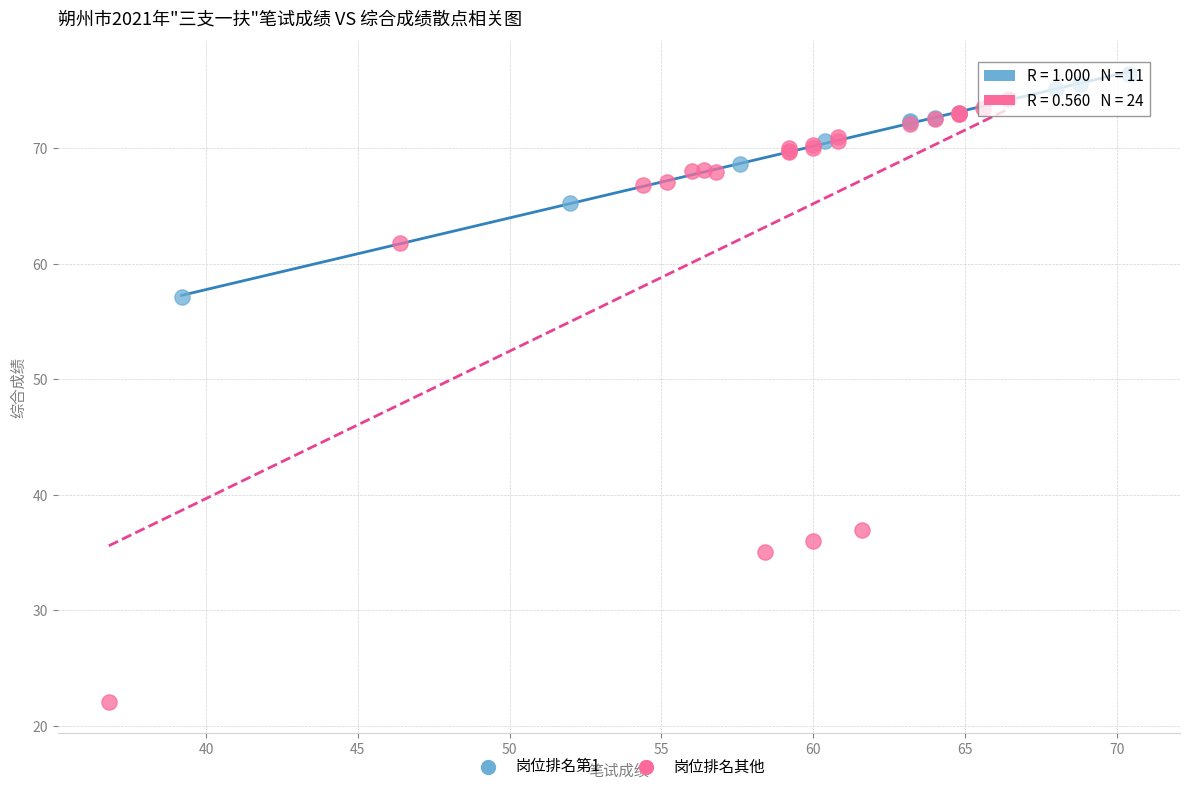

What are all the series names shown in the legend?

岗位排名第1, 岗位排名其他